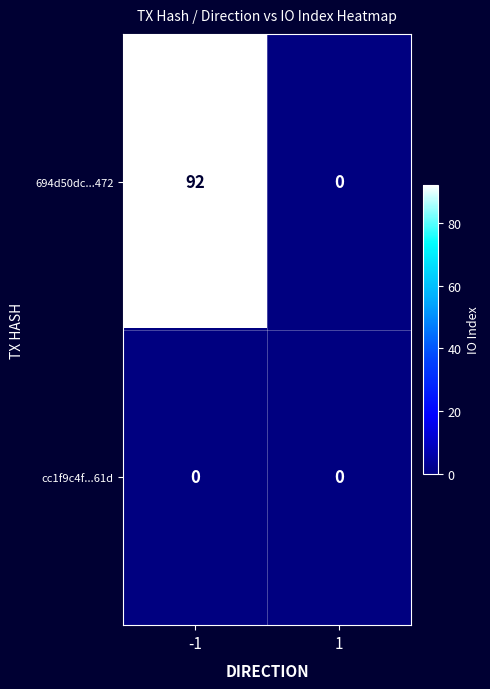

Is it true that 694d50dc...472 equals 0 at 1?

True